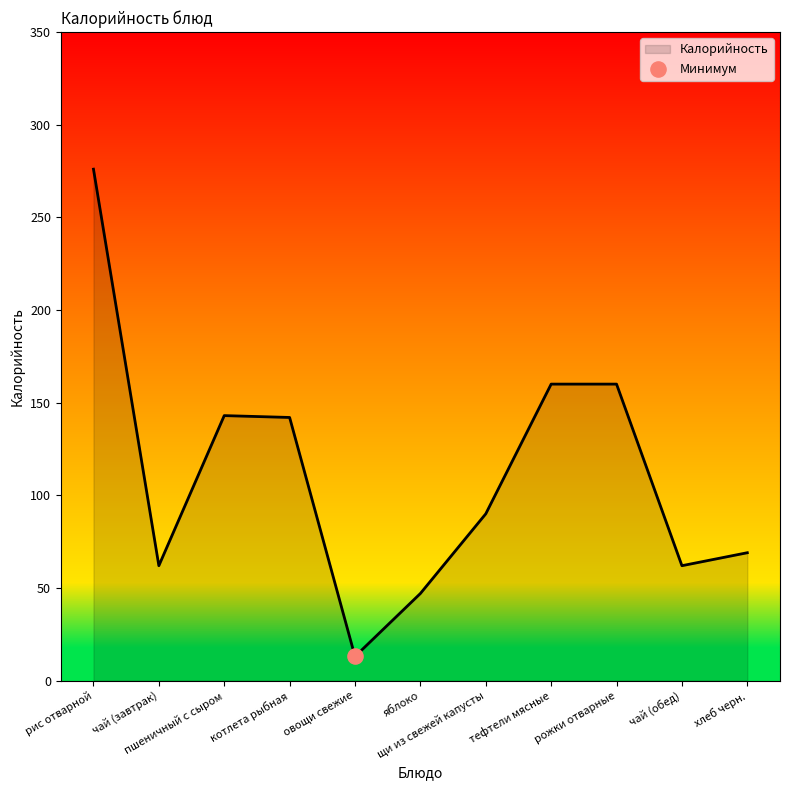

Which has a higher value, овощи свежие or пшеничный с сыром?

пшеничный с сыром